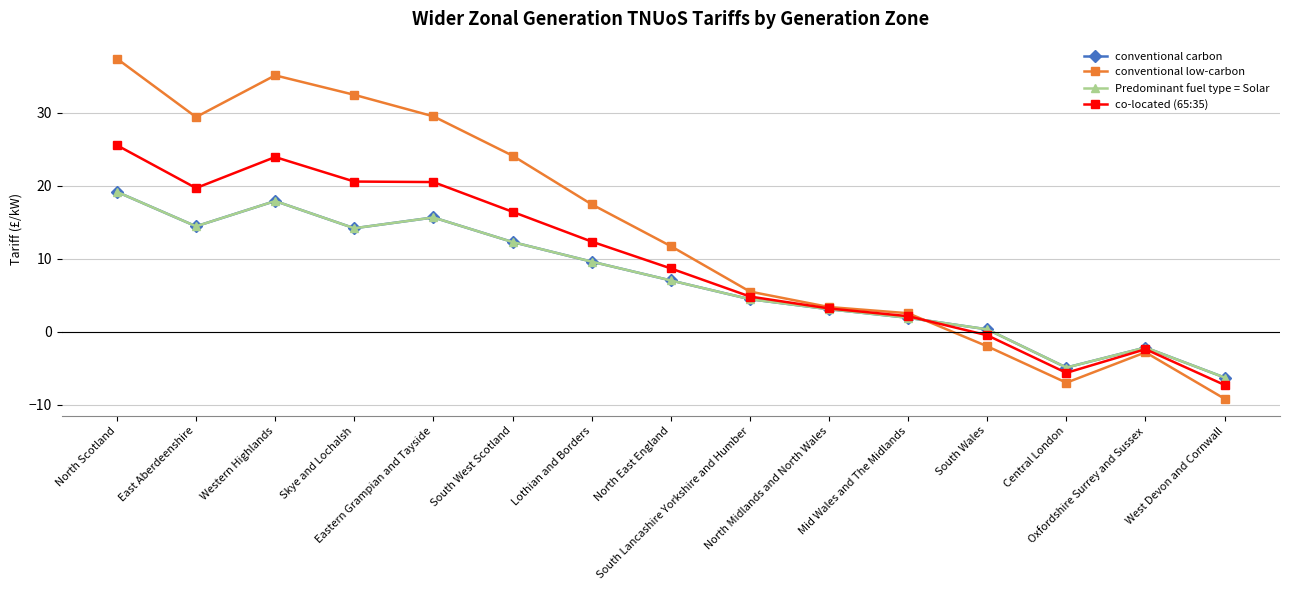

Is this an area chart (filled region under the line)?

No